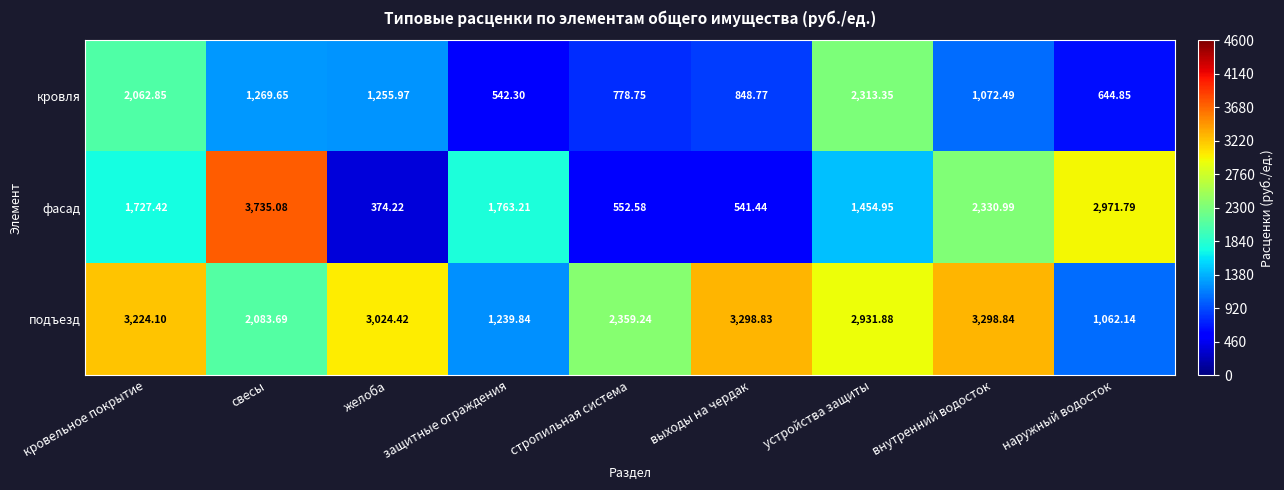

At which label does кровля first exceed 1072?

кровельное покрытие